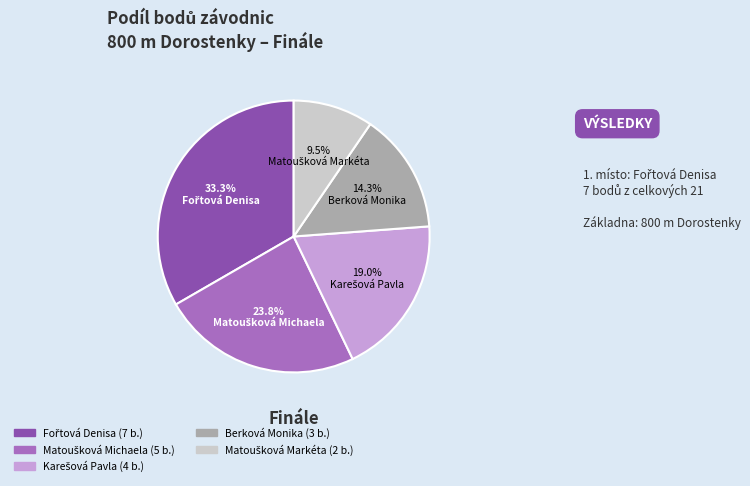

Is there any slice that represents more than half of the pie?

No